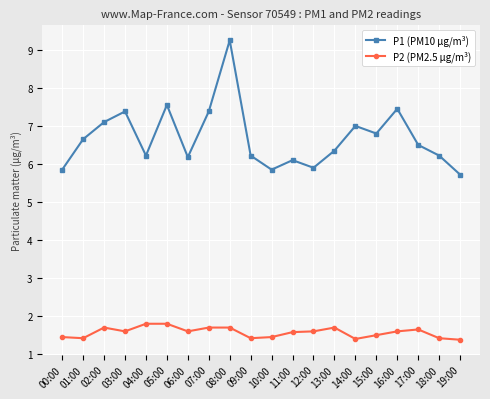

What is the minimum value for P2 (PM2.5 µg/m³)?

1.4